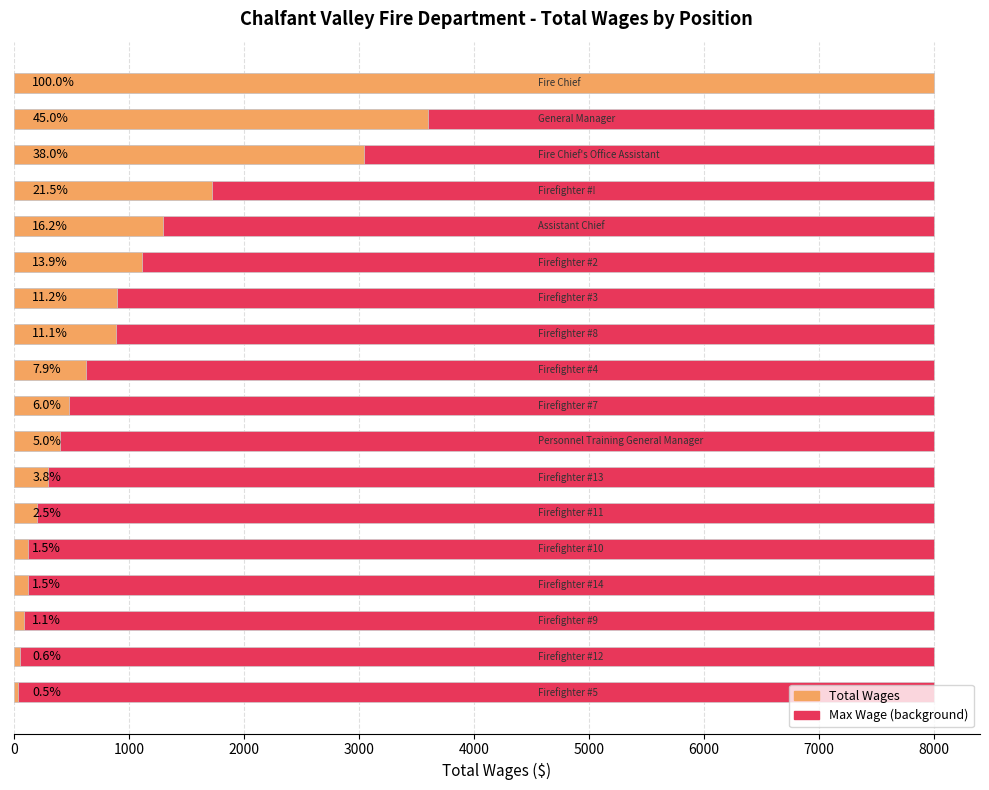

At how many categories does at least one series exceed 5526?

1